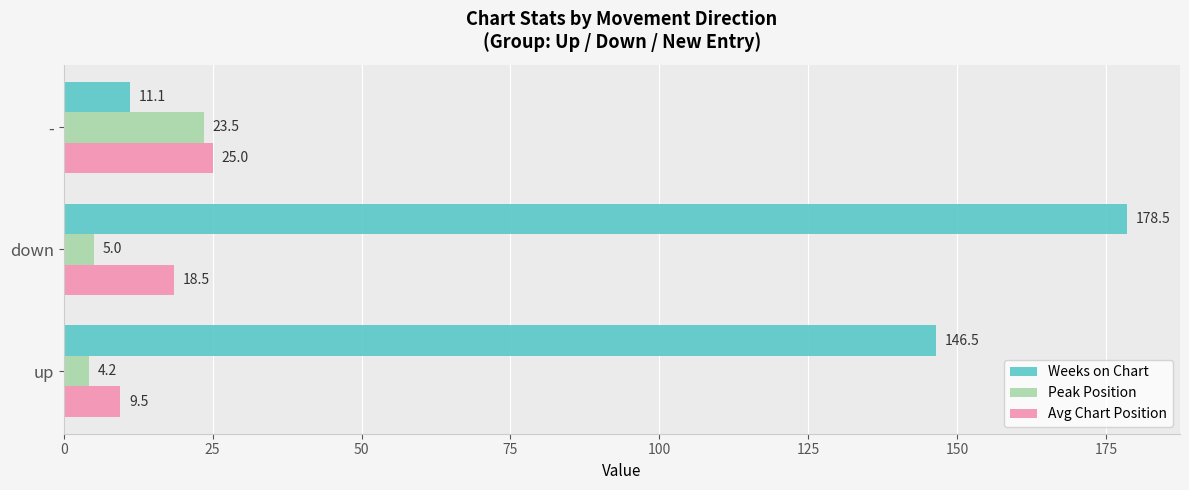

What are all the series names shown in the legend?

Weeks on Chart, Peak Position, Avg Chart Position